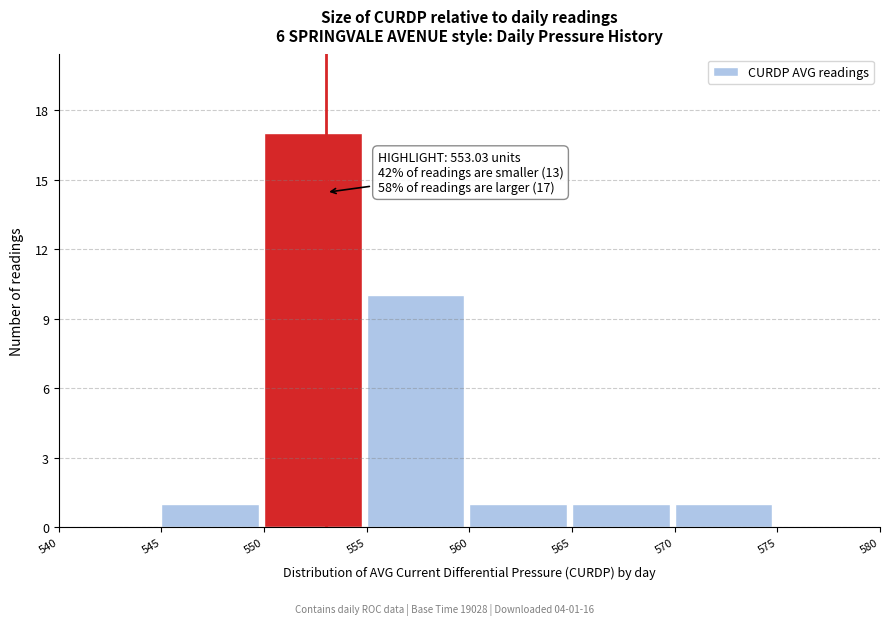

Over which range of the x-axis is the bar tallest?

550 to 555